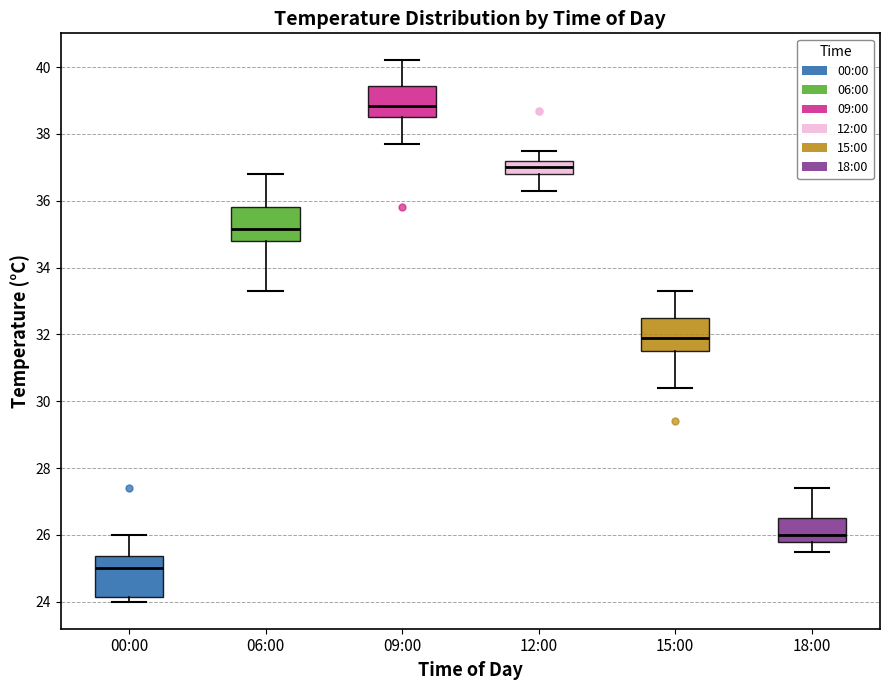

Reading left to right, transcribe this box plot: for each box, give where its median line is, the range the box spans, and where its two whiskers end, as read against the y-axis. The values are not printed on the chart, so give them approximately, as read against the axis.

00:00: median 25.0, box 24.2 to 25.4, whiskers 24.0 to 26.0
06:00: median 35.2, box 34.8 to 35.8, whiskers 33.4 to 36.8
09:00: median 38.8, box 38.6 to 39.4, whiskers 37.8 to 40.2
12:00: median 37.0, box 36.8 to 37.2, whiskers 36.4 to 37.6
15:00: median 32.0, box 31.6 to 32.6, whiskers 30.4 to 33.4
18:00: median 26.0, box 25.8 to 26.6, whiskers 25.6 to 27.4